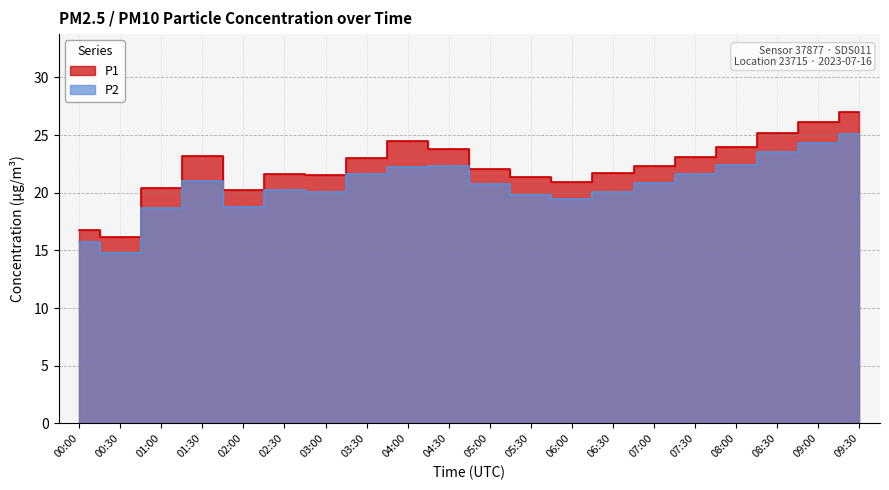

What is the total value across all series at 05:30?

41.2